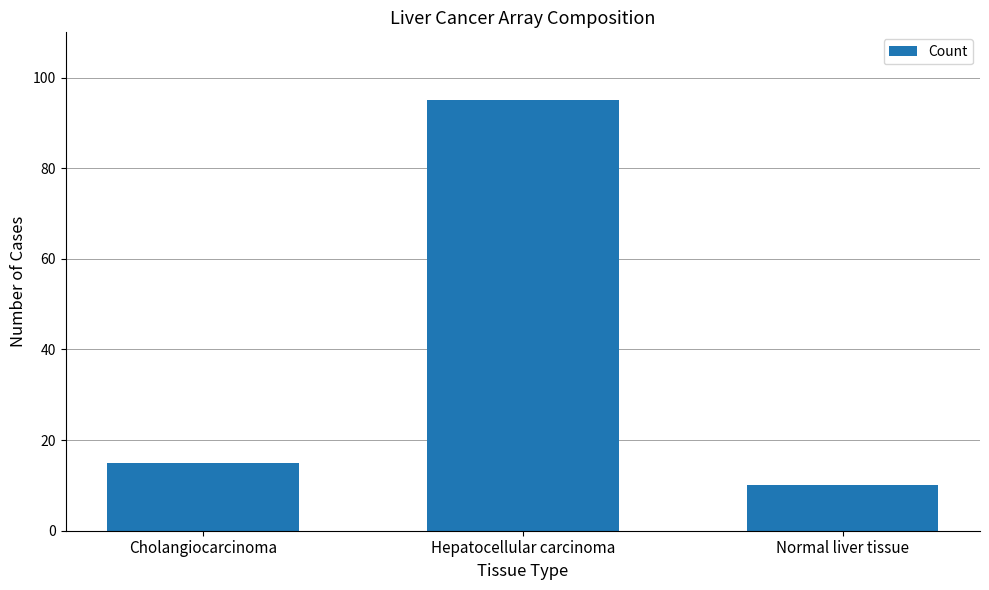

How many series are shown in this chart?

1